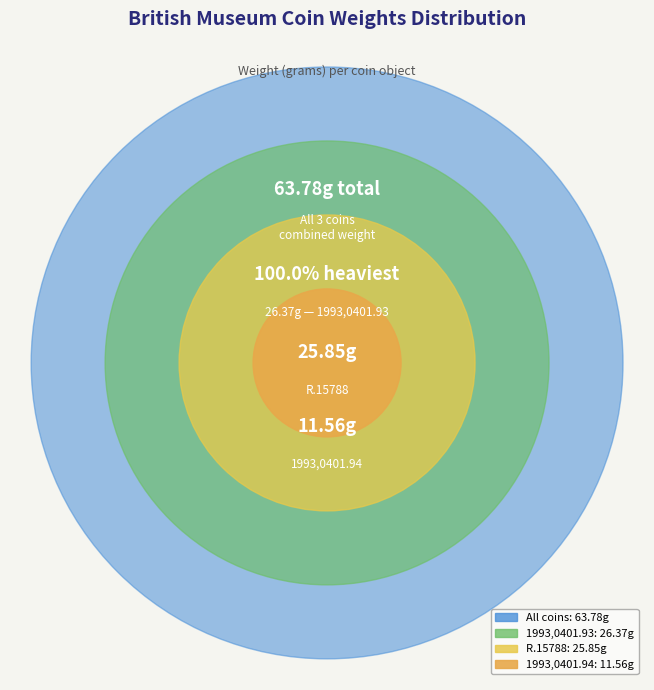

What percentage is NOT represented by 1993,0401.93?

58.7%